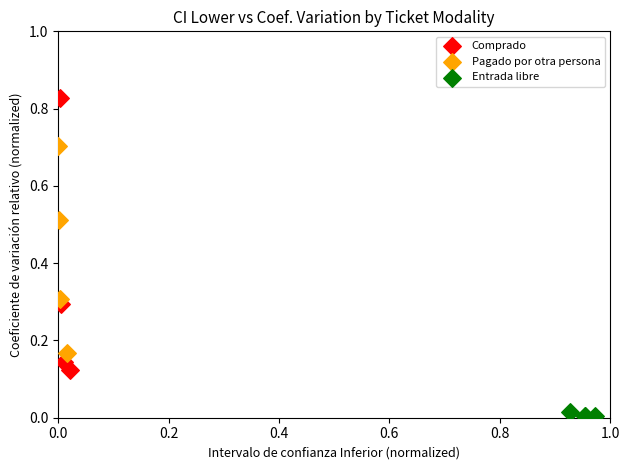

What are all the series names shown in the legend?

Comprado, Pagado por otra persona, Entrada libre